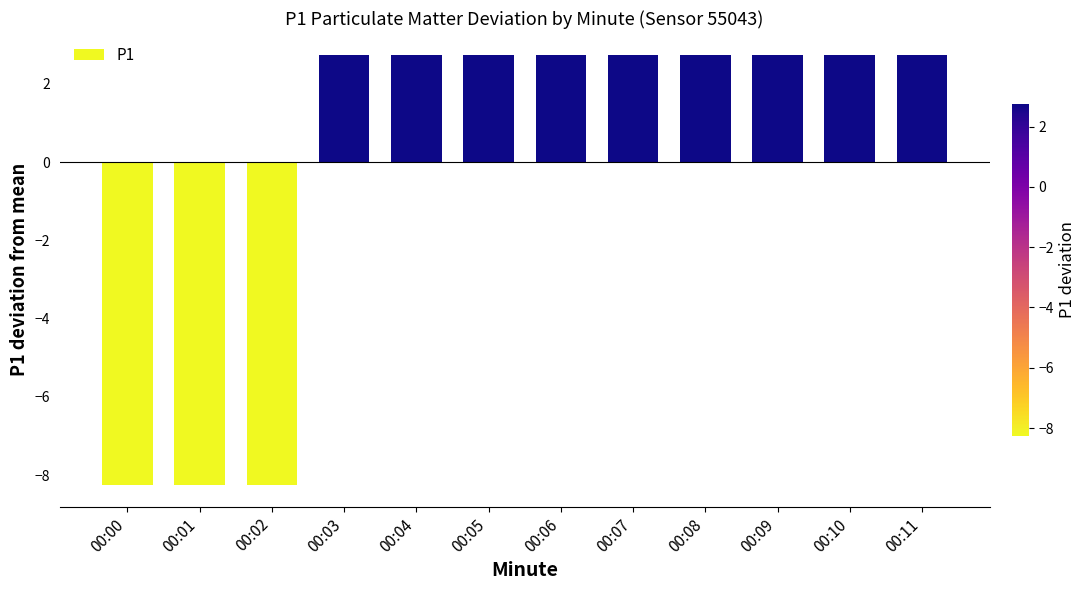

The value at 00:11 is 2.8. True or false?

True